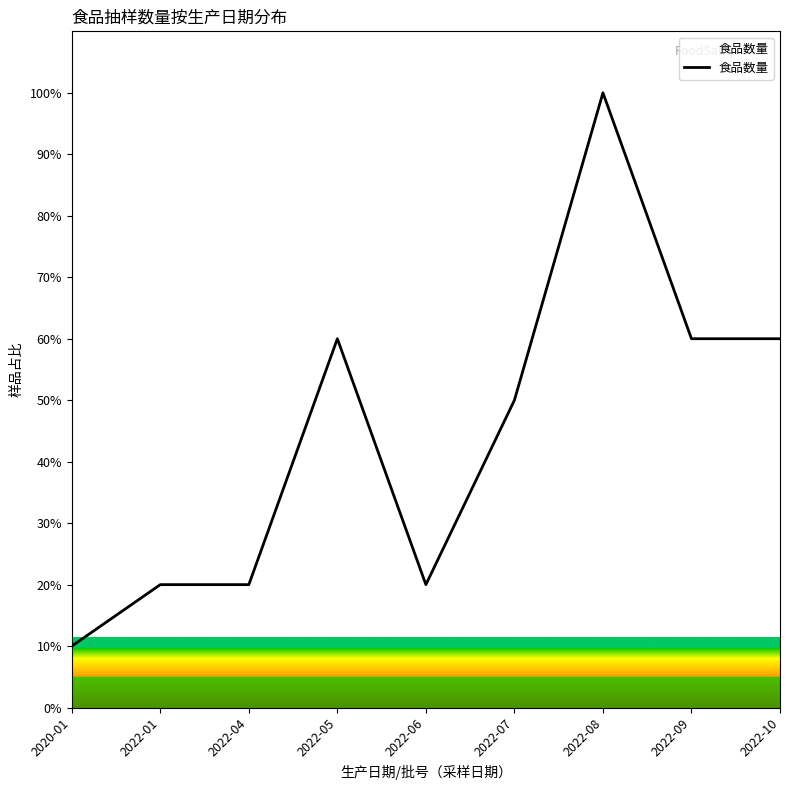

What is the ratio of the value at 2020-01 to the value at 2022-04?

0.5